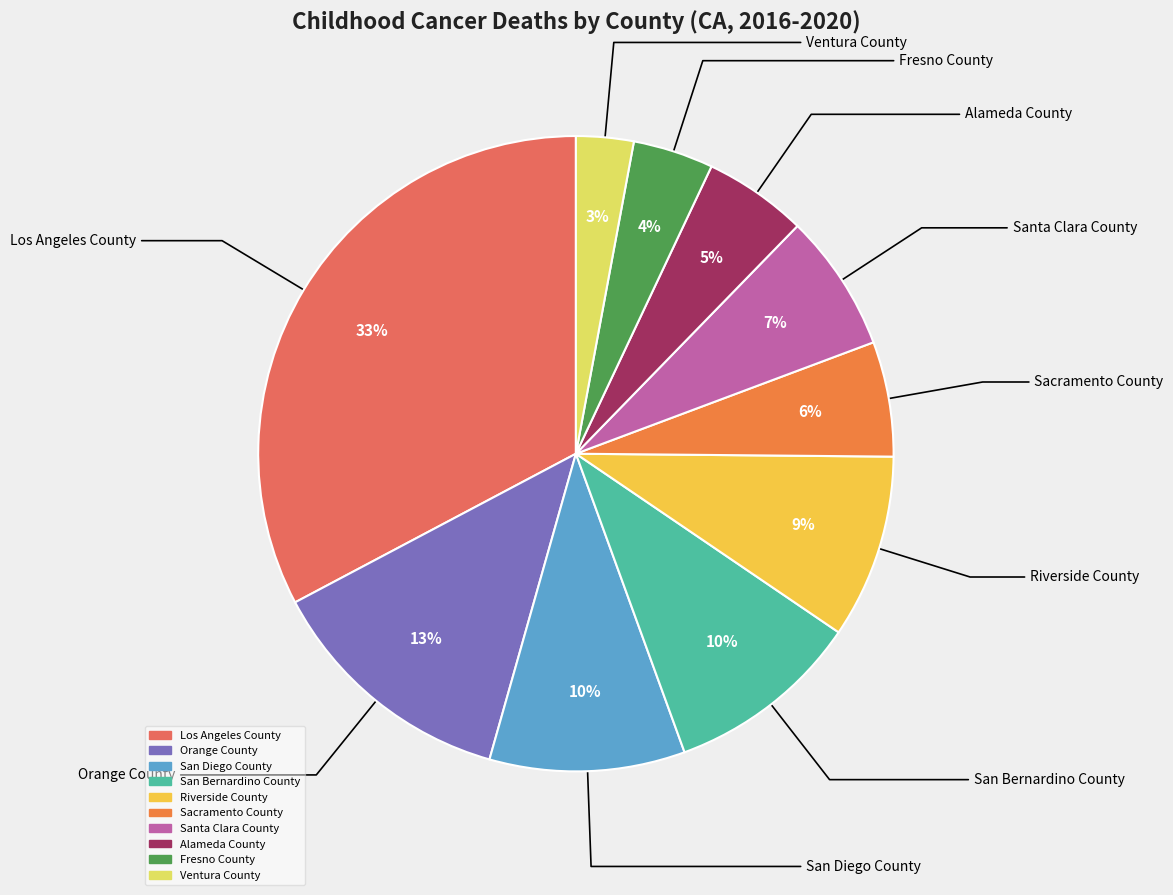

How many slices are in this pie chart?

10